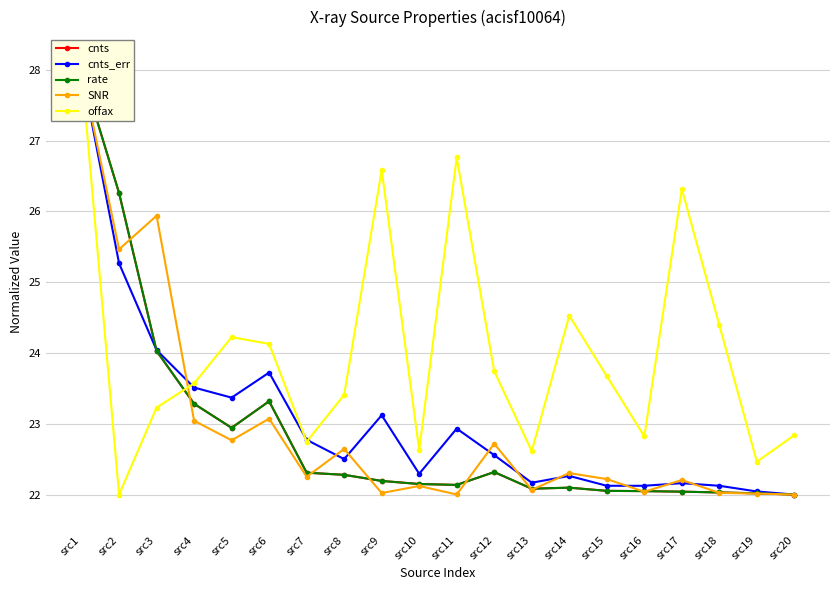

What is the highest value of the cnts series?

28.0